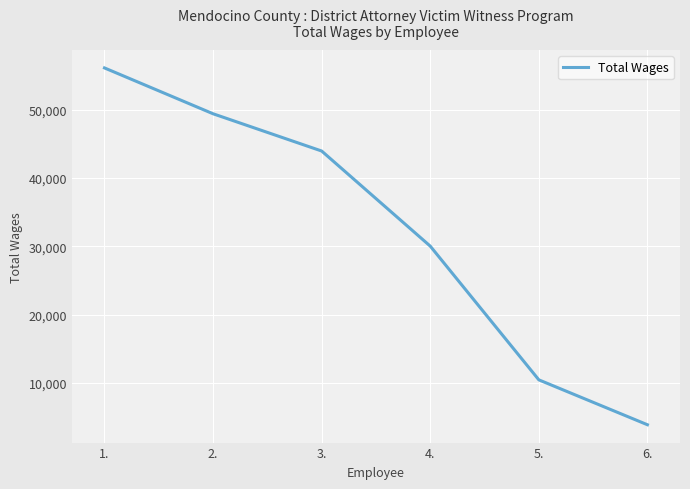

How many lines are shown in the chart?

1